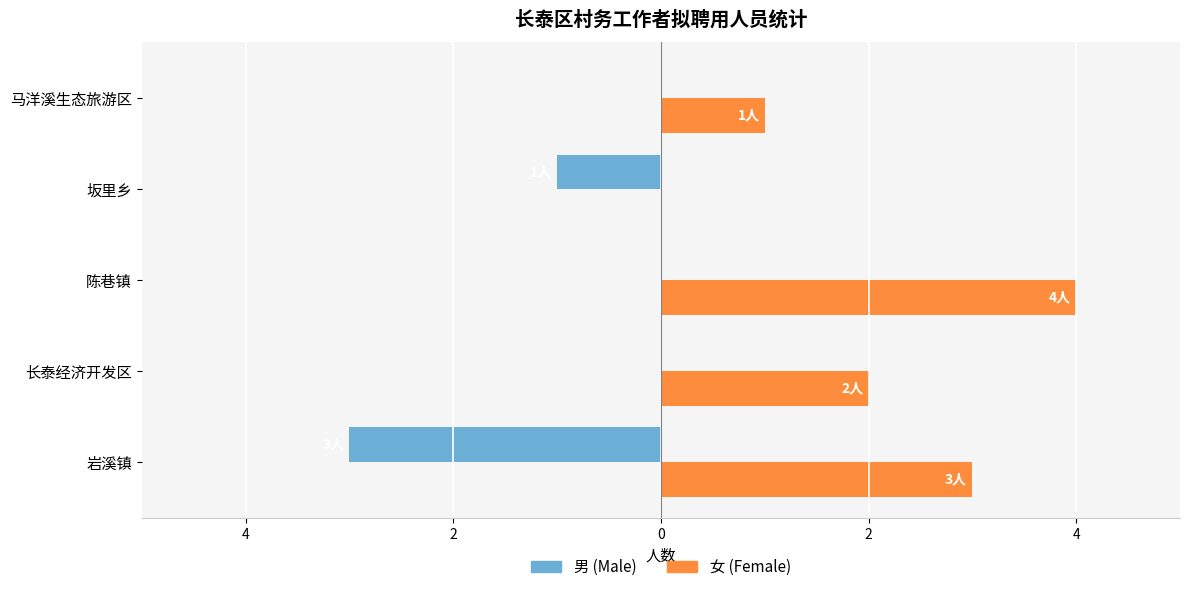

What are all the series names shown in the legend?

男 (Male), 女 (Female)